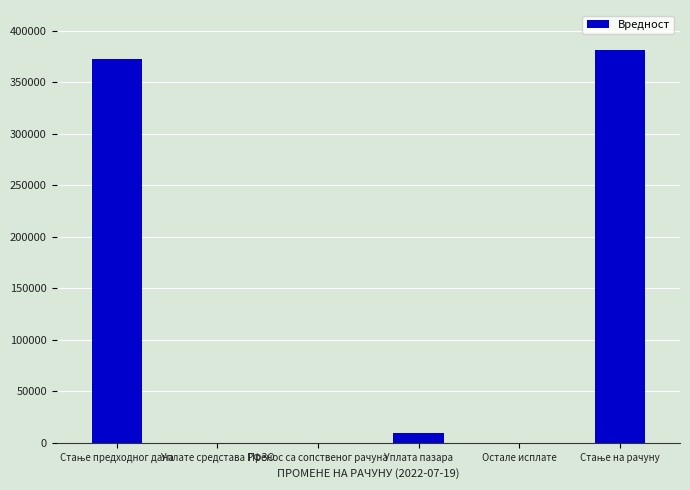

The value at Пренос са сопственог рачуна is 187702.6. True or false?

False